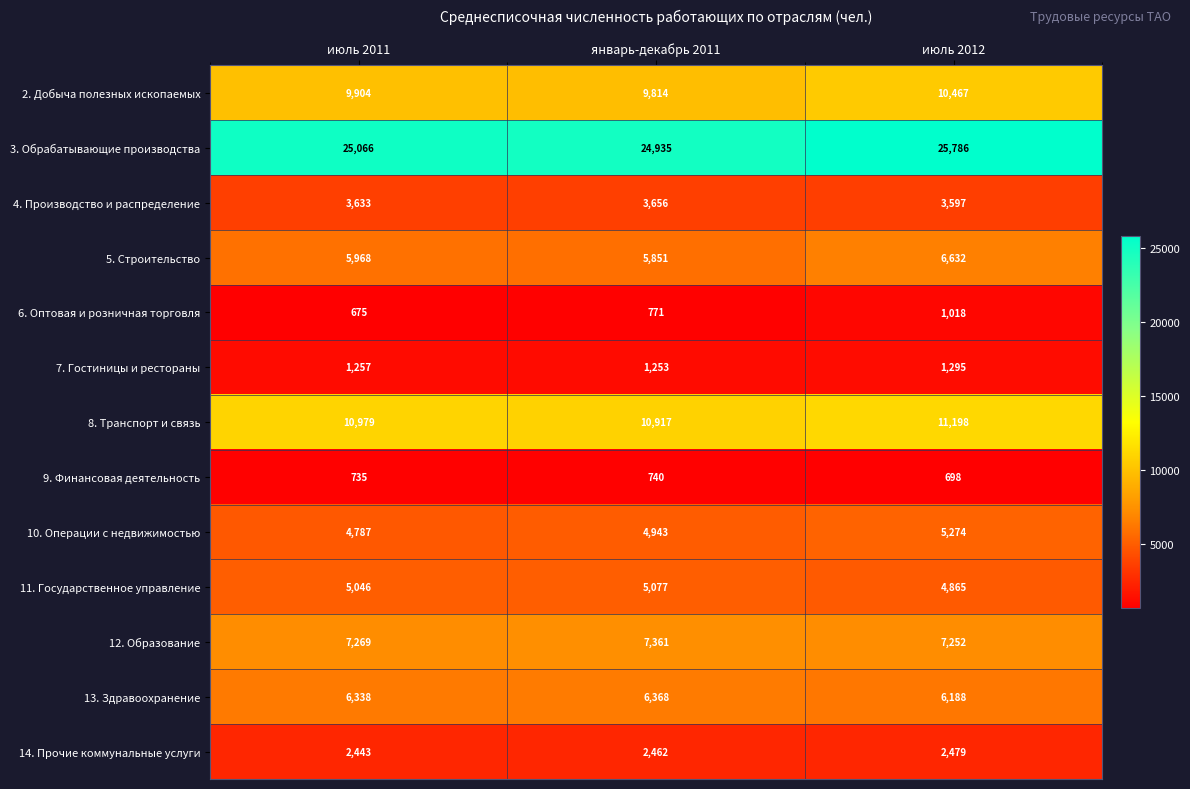

Is it true that 6. Оптовая и розничная торговля equals 1335 at январь-декабрь 2011?

False